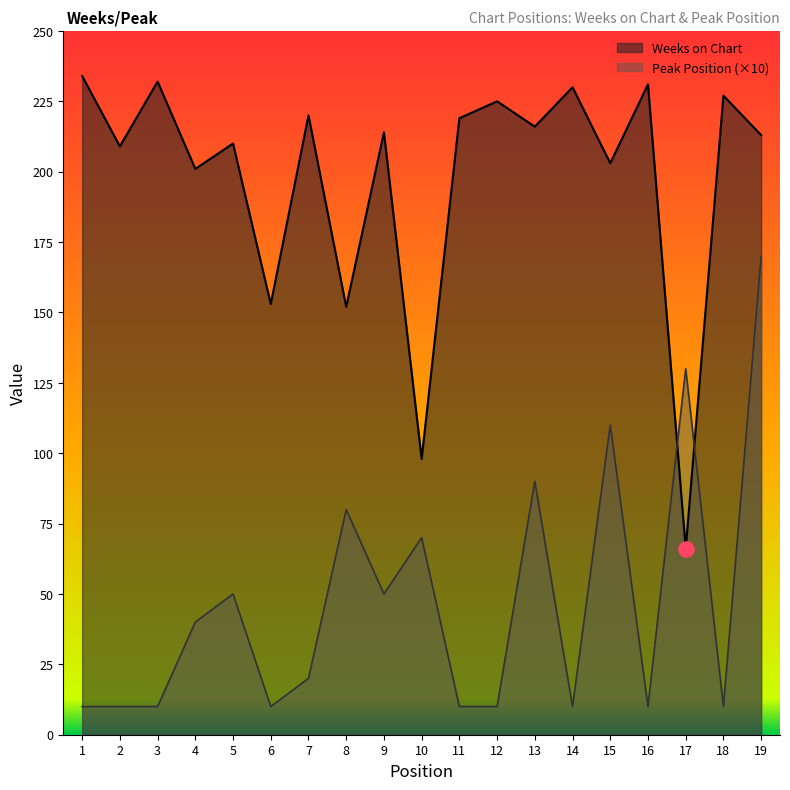

Which series has the largest Y range (max minus min)?

Weeks on Chart